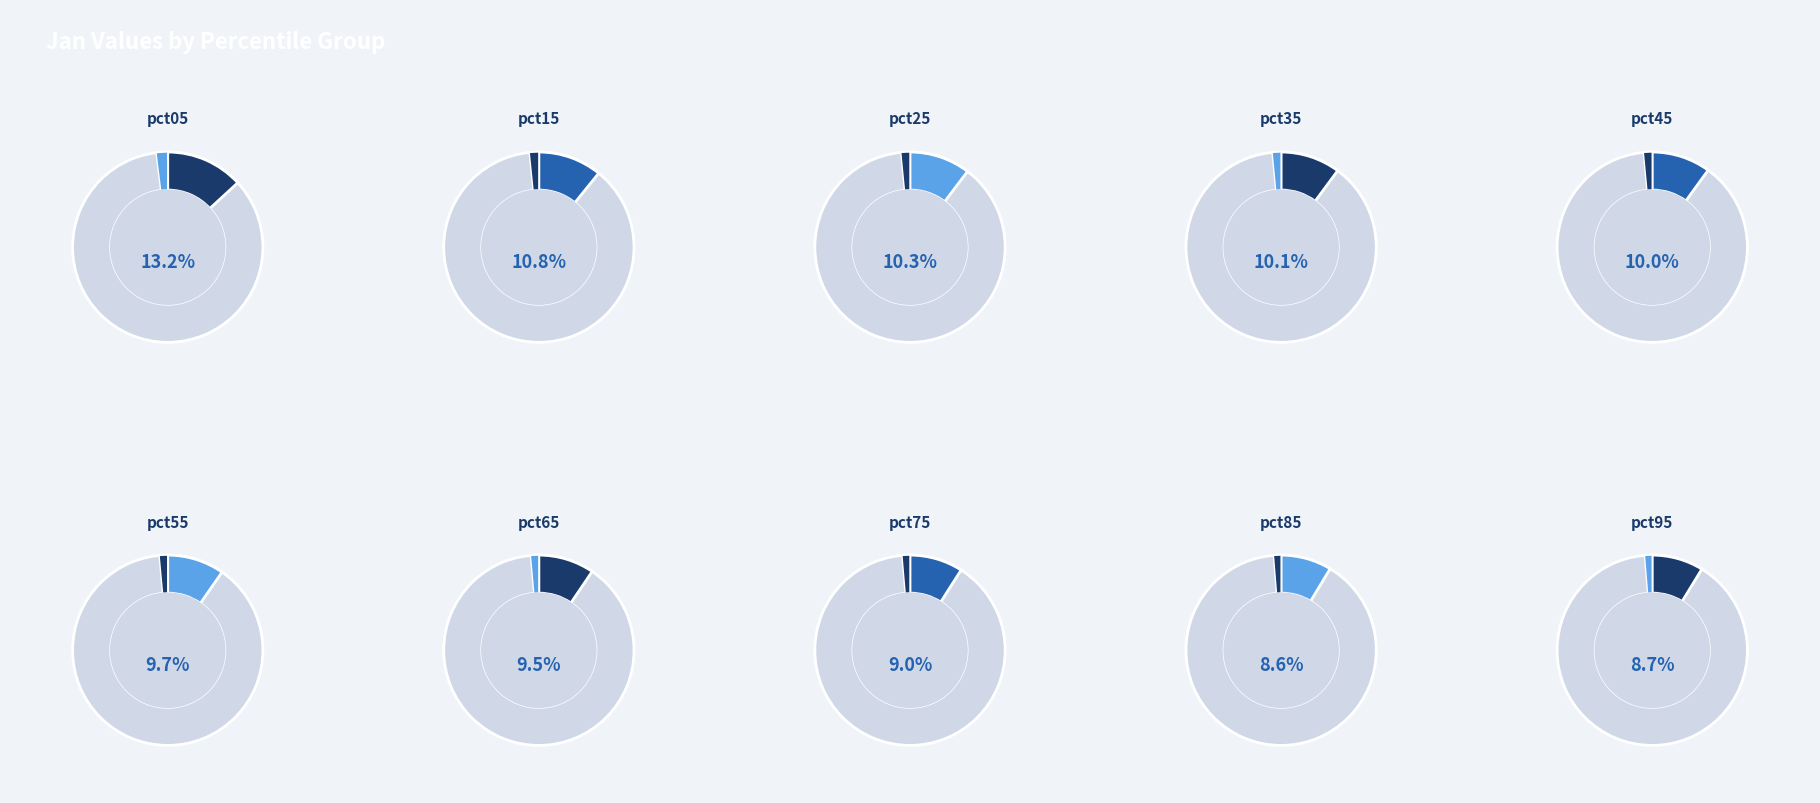

Between pct45 and pct95, which is larger?

pct45